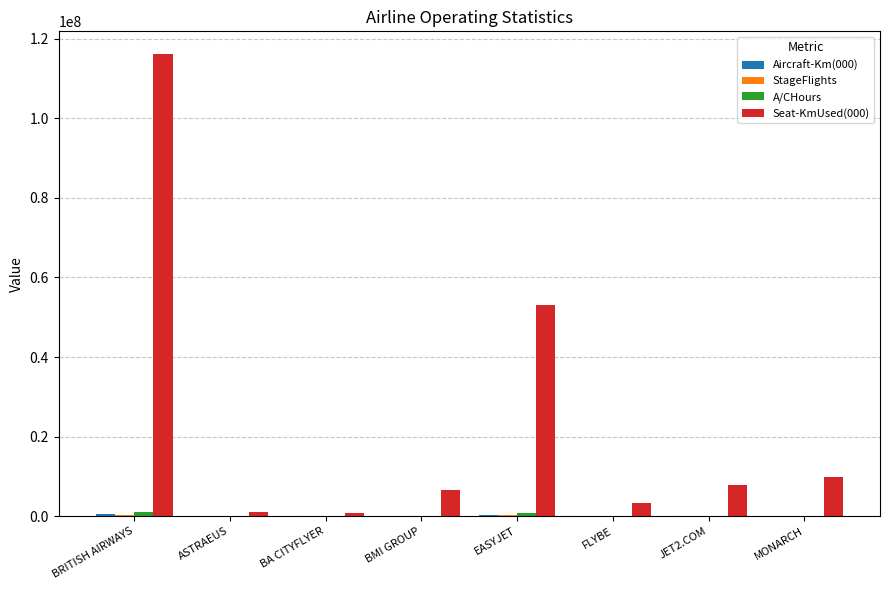

At which category is the sum across all series the highest?

BRITISH AIRWAYS